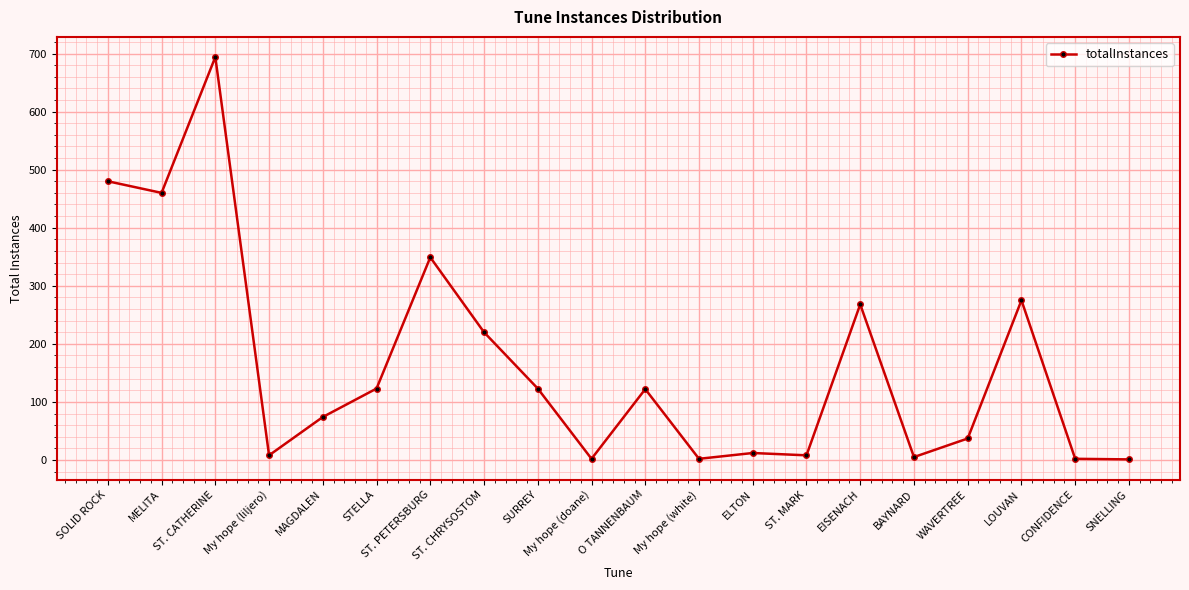

True or false: the data has more than 1 interior local peaks.

True